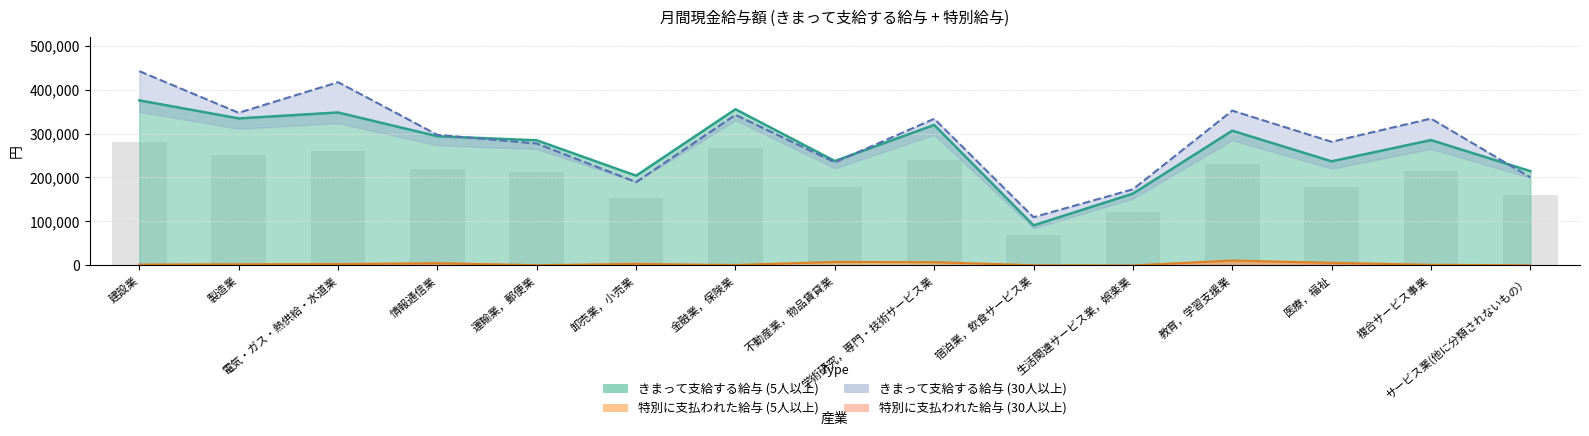

What position from the right is 生活関連サービス業，娯楽業?

5